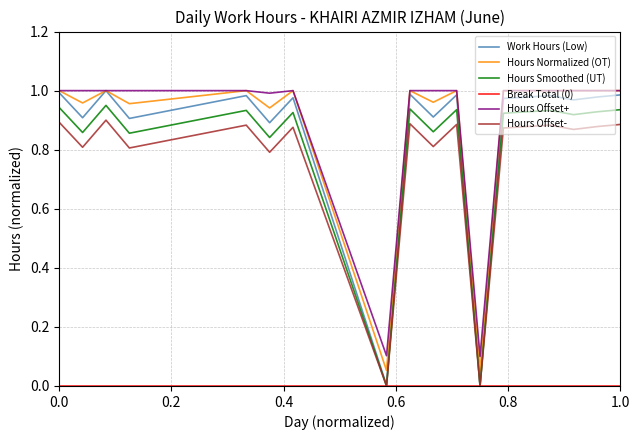

Which series has the widest spread of values?

Work Hours (Low)